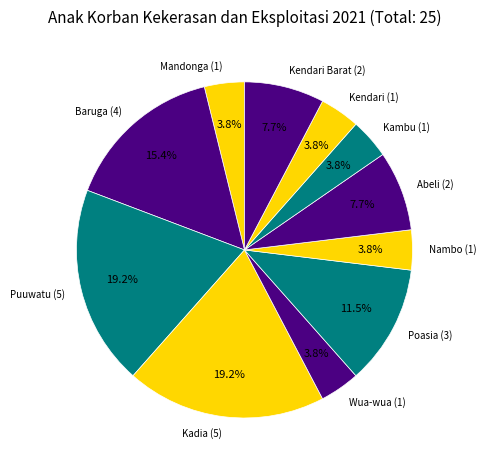

To the nearest percent, what is the average slice percentage?

9%